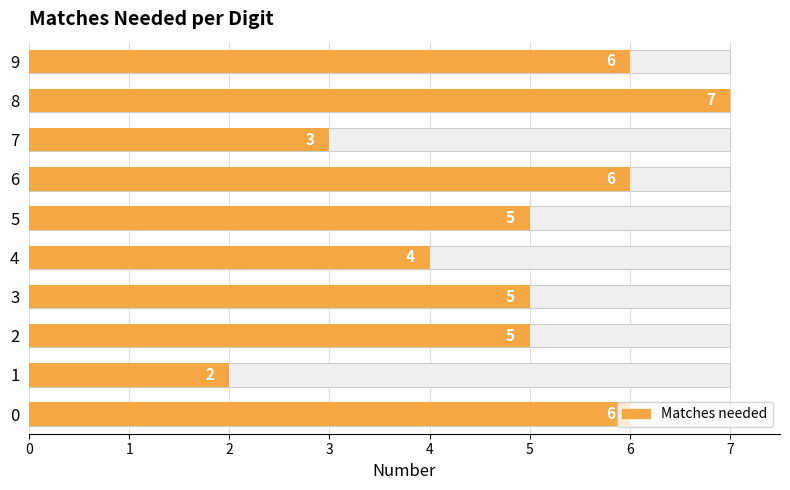

Does the chart contain any negative values?

No